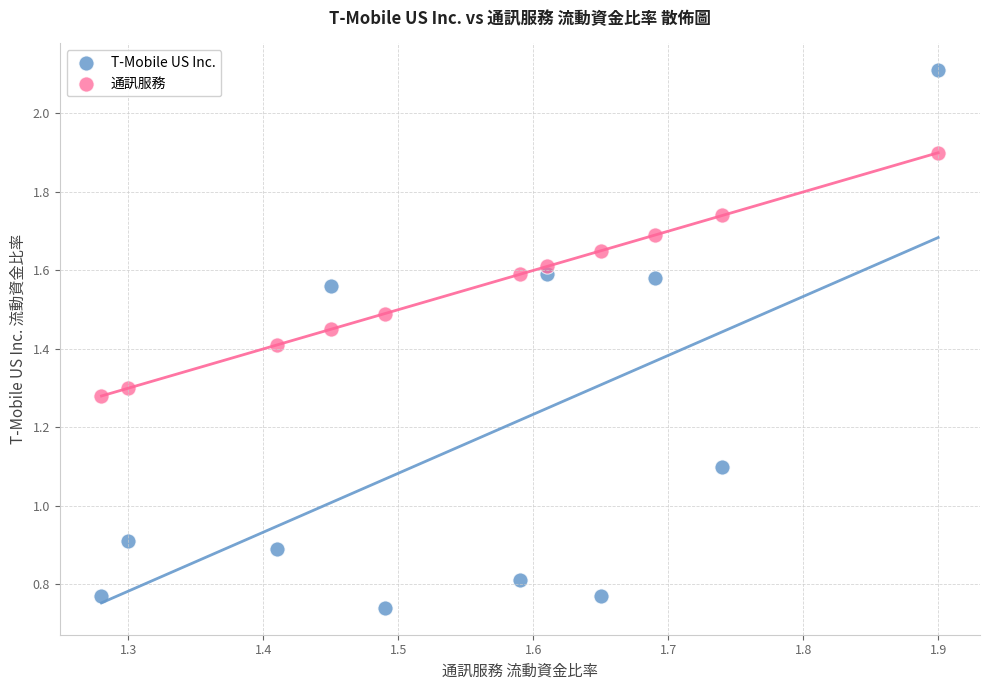

Which series reaches the minimum Y coordinate?

T-Mobile US Inc.